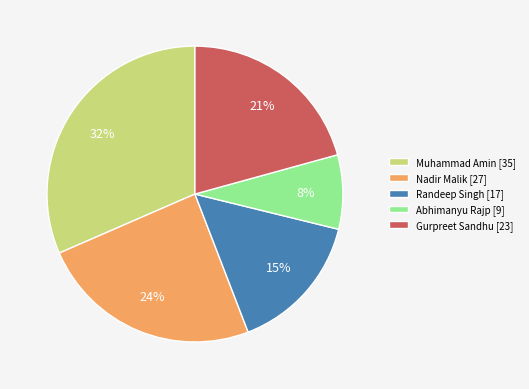

Which category has the biggest portion of the pie?

Muhammad Amin